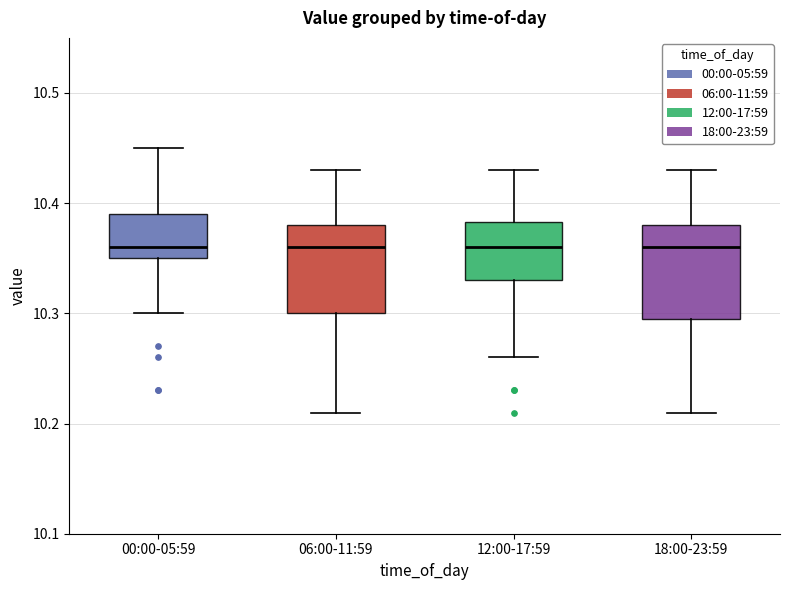

Where does the upper whisker of the box for 00:00-05:59 end on the y-axis? The values are not printed on the chart, so give them approximately, as read against the axis.

10.45